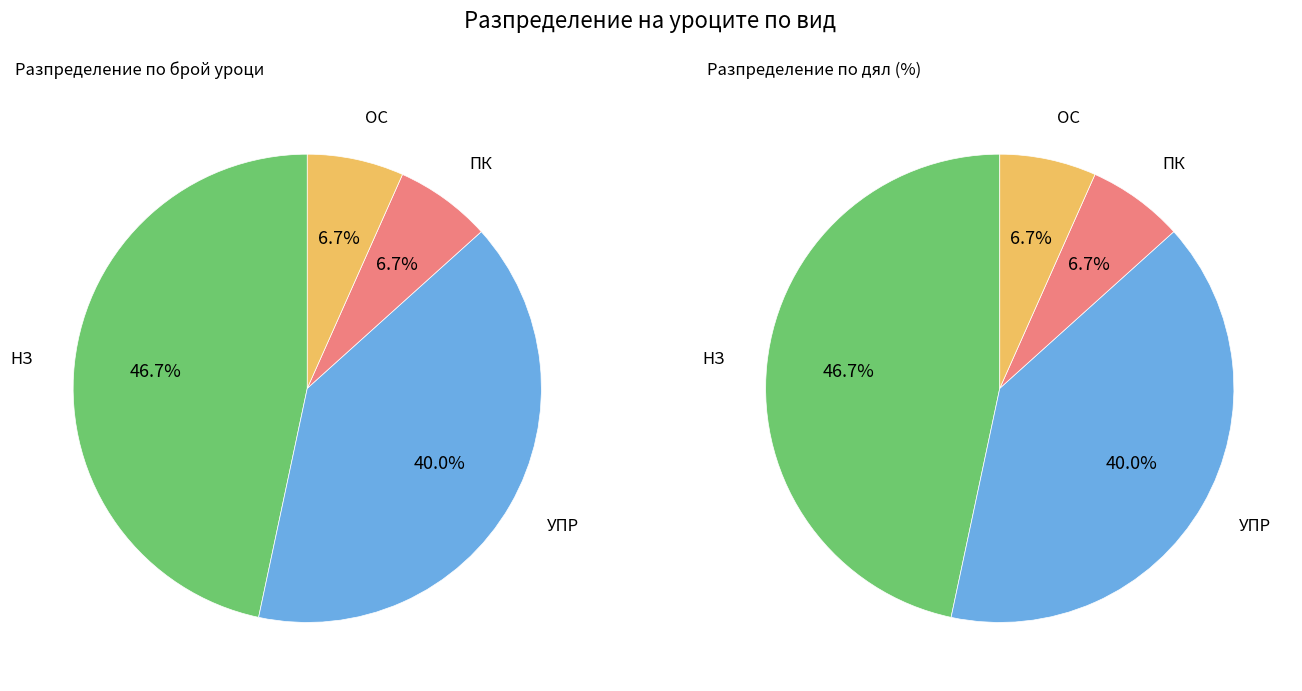

What is the total percentage of ОС and ПК?

13.3%